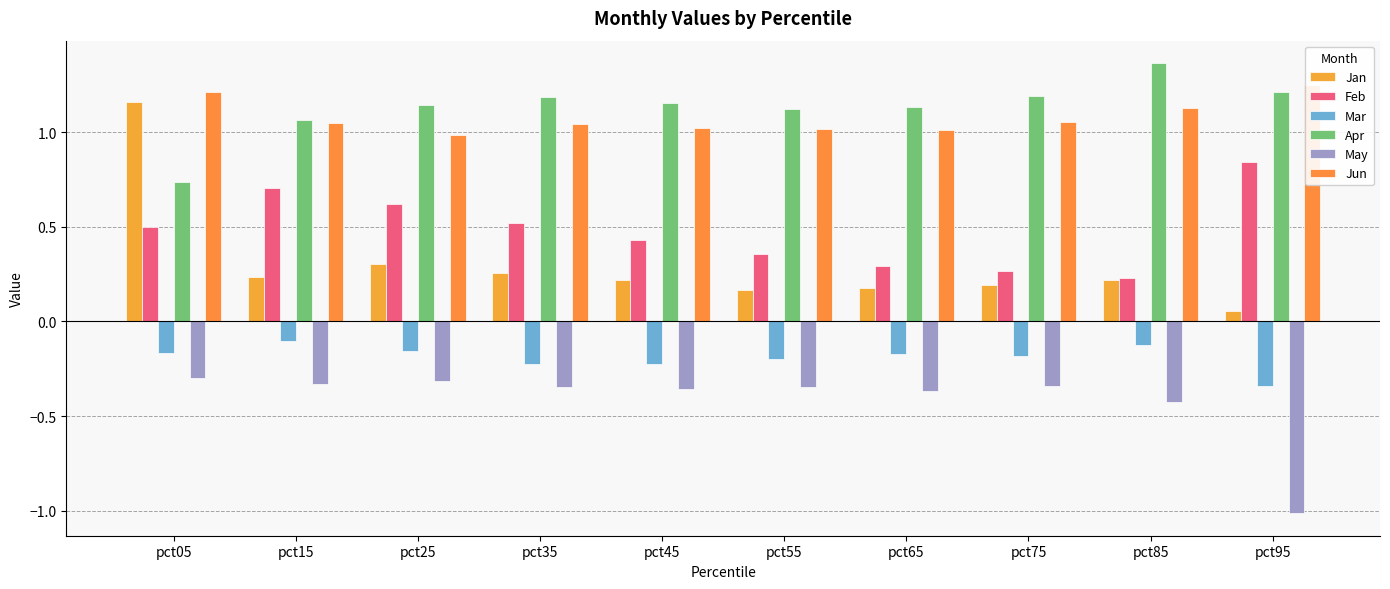

What is the highest value of the Feb series?

0.8